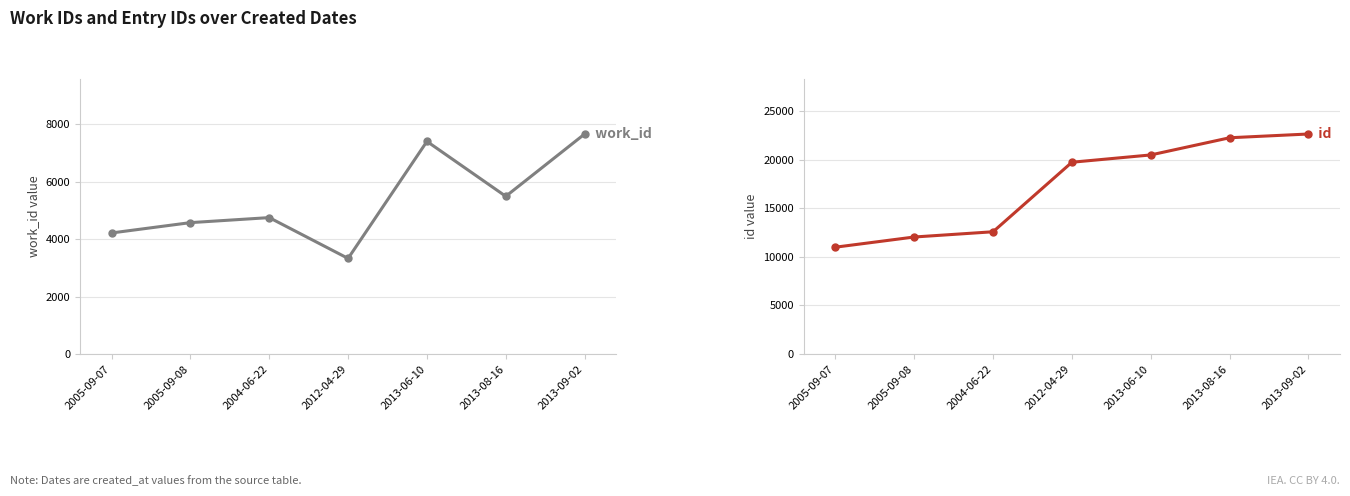

What position from the left is 2004-06-22?

3